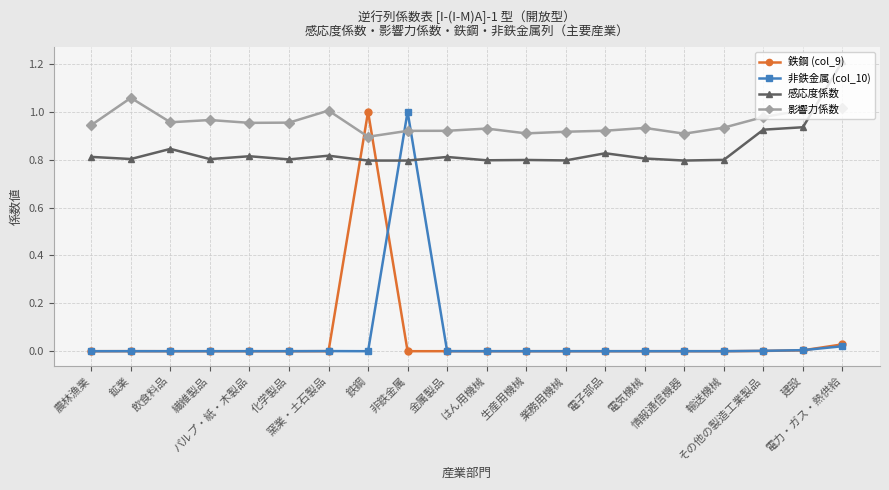

What is the greatest value displayed?

1.2